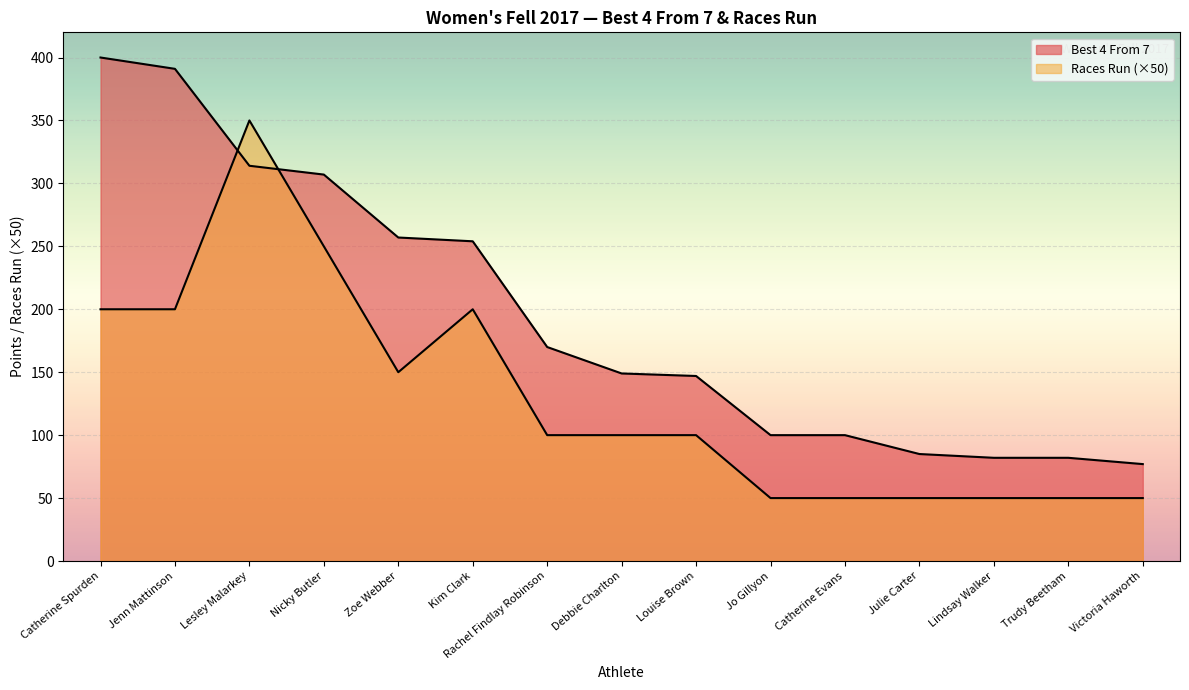

Reading left to right, transcribe all the data shown in this chart.

Best 4 From 7: 400	391	314	307	257	254	170	149	147	100	100	85	82	82	77
Races Run: 200	200	350	250	150	200	100	100	100	50	50	50	50	50	50